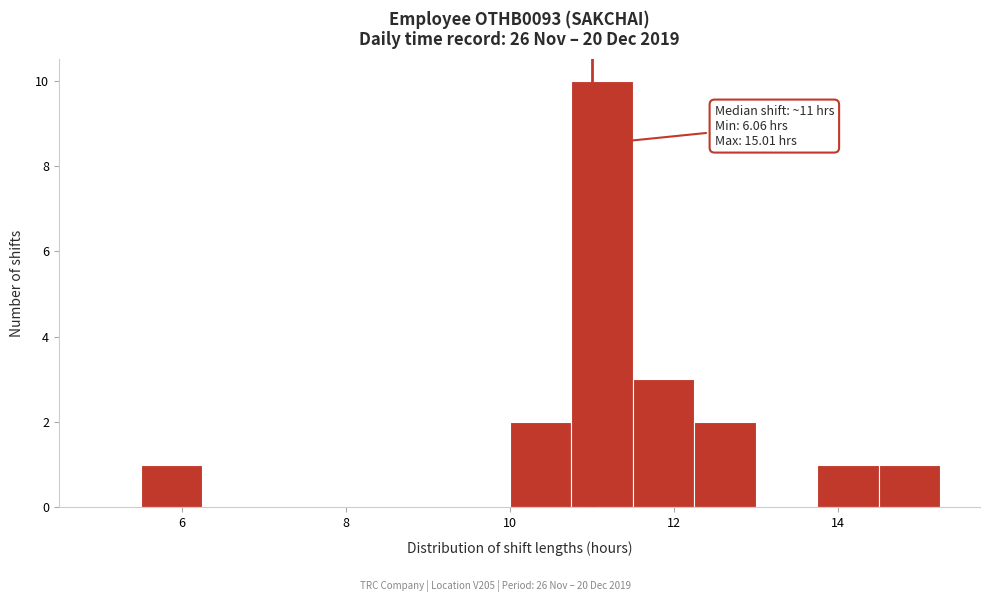

Read against the x-axis, roughly where is the centre of the tallest bar?

11.2